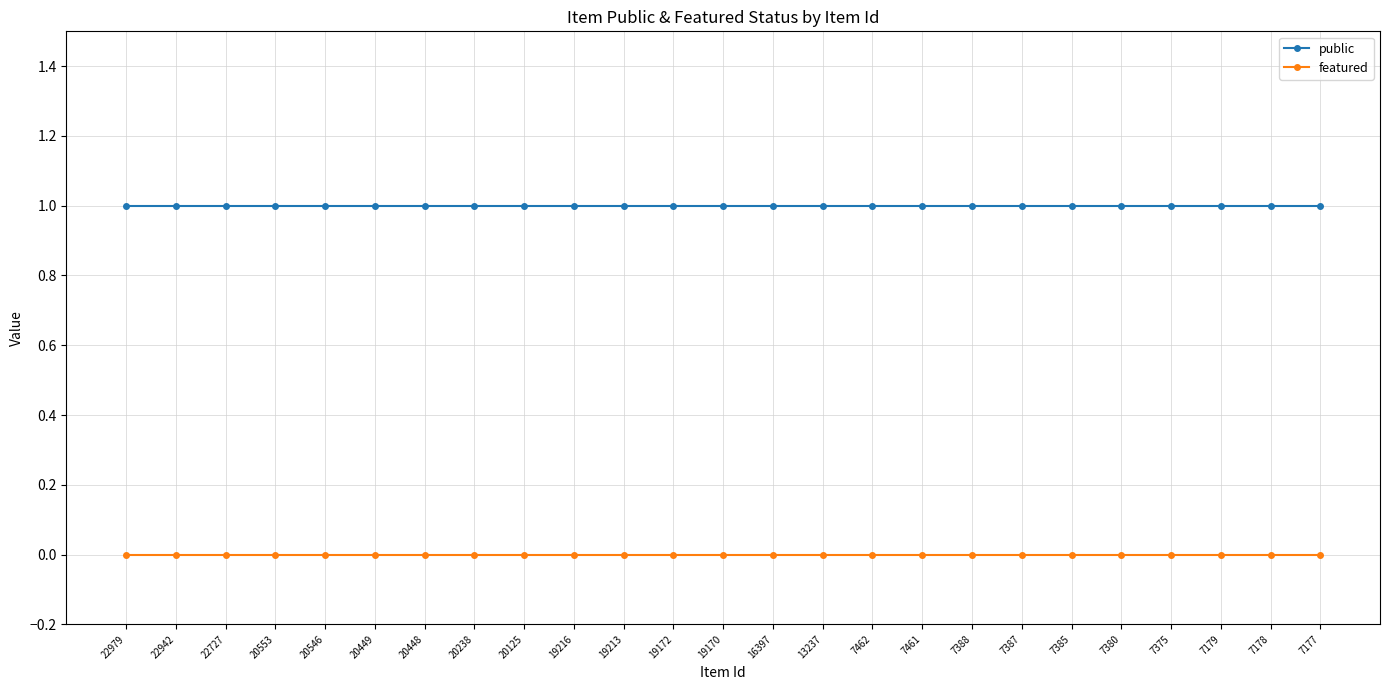

What is the sum of all public values?

25